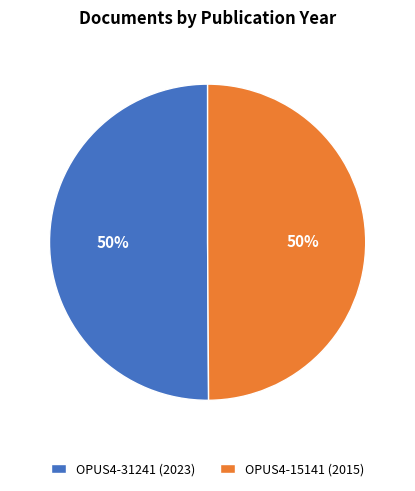

The OPUS4-31241 (2023) slice represents 61% of the pie. True or false?

False